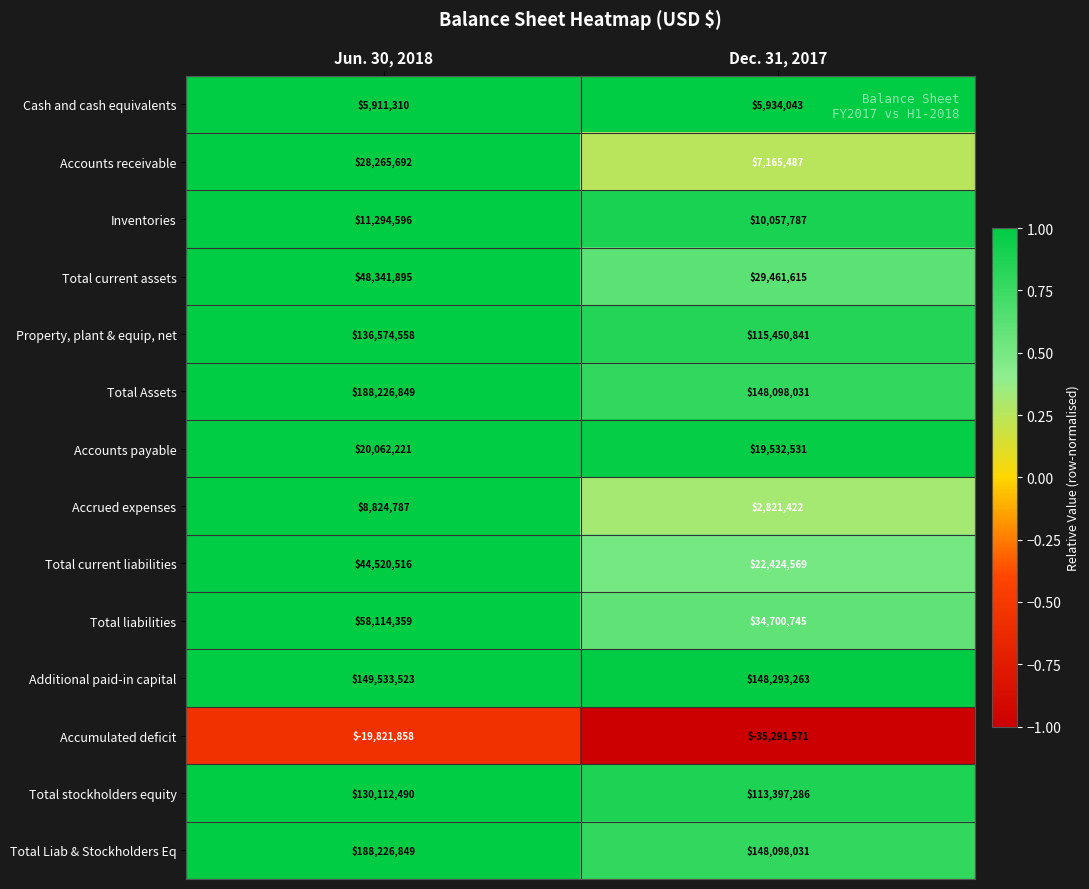

Rank the categories by Total current assets value from highest to lowest.

Jun. 30, 2018, Dec. 31, 2017